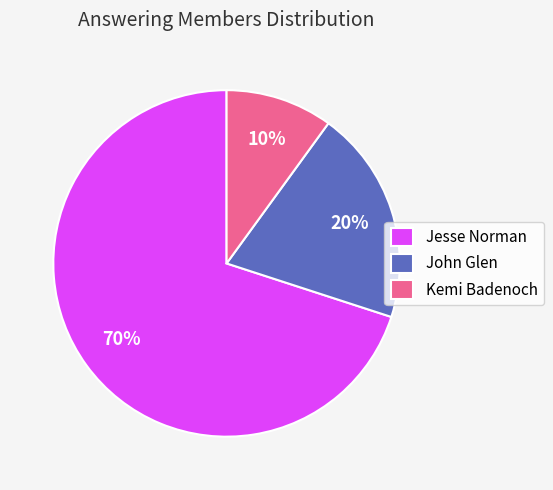

How many segments does this pie chart have?

3